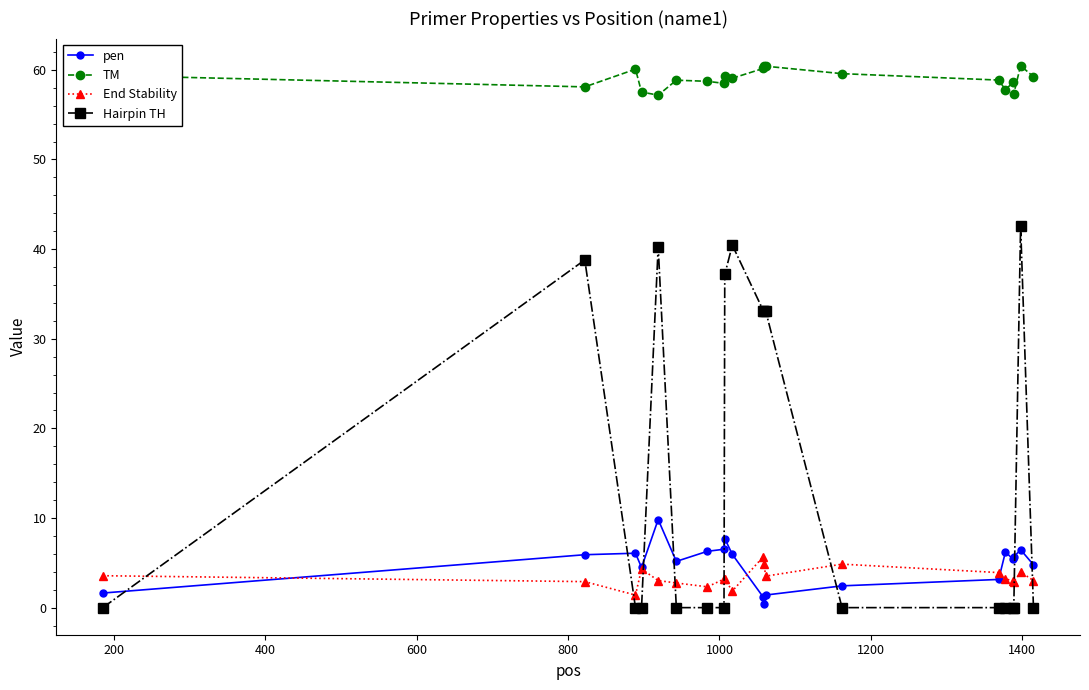

What is the maximum value for End Stability?

5.7